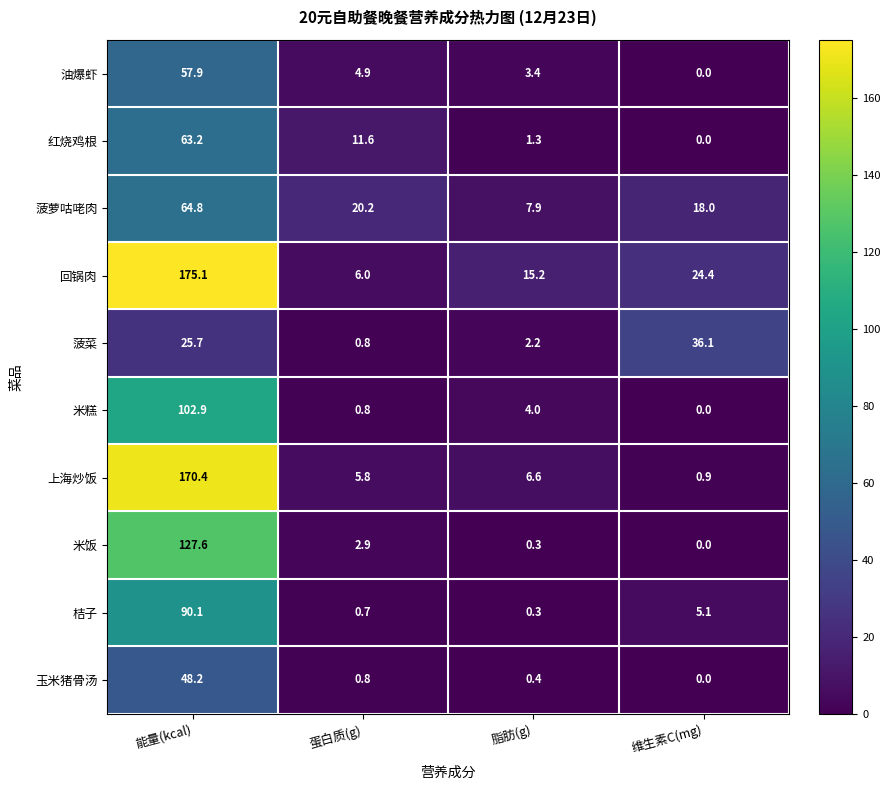

What is the average value of the 米糕 series?

26.9